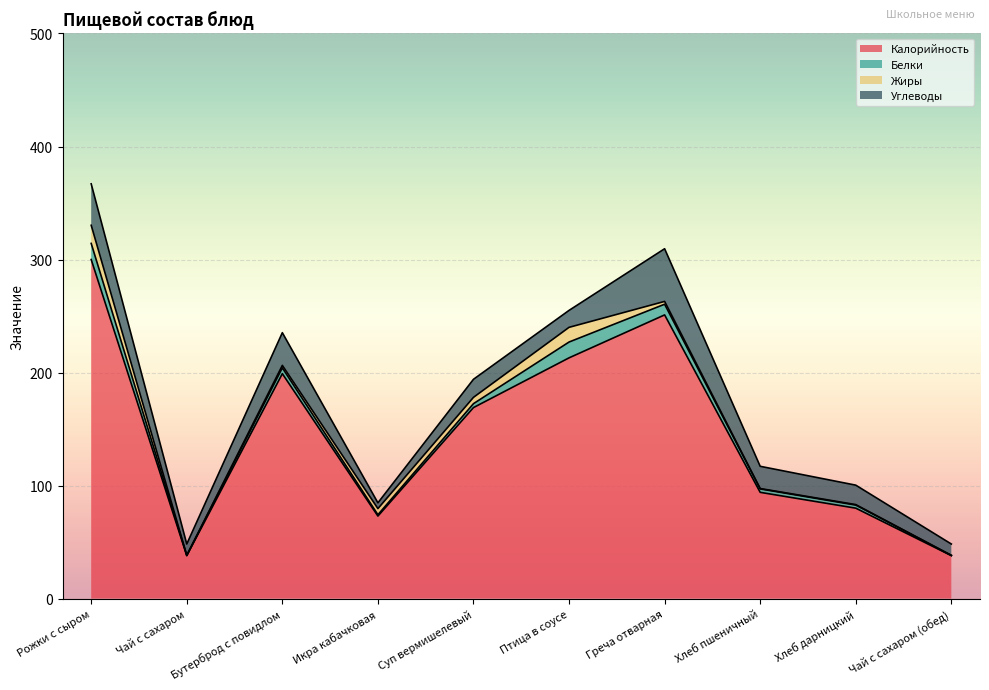

At how many categories does at least one series exceed 263?

1